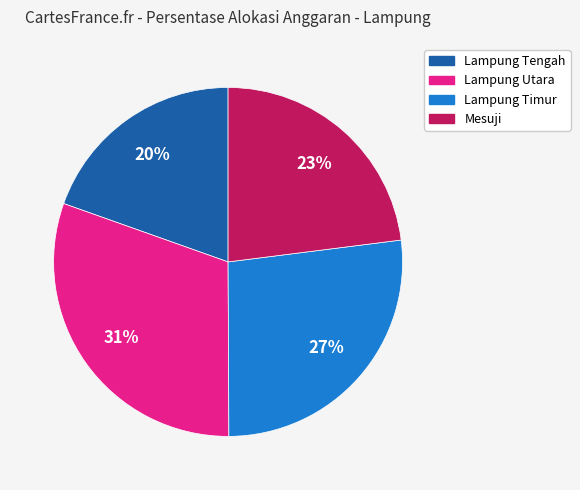

What percentage is the Lampung Timur slice, to the nearest percent?

27%